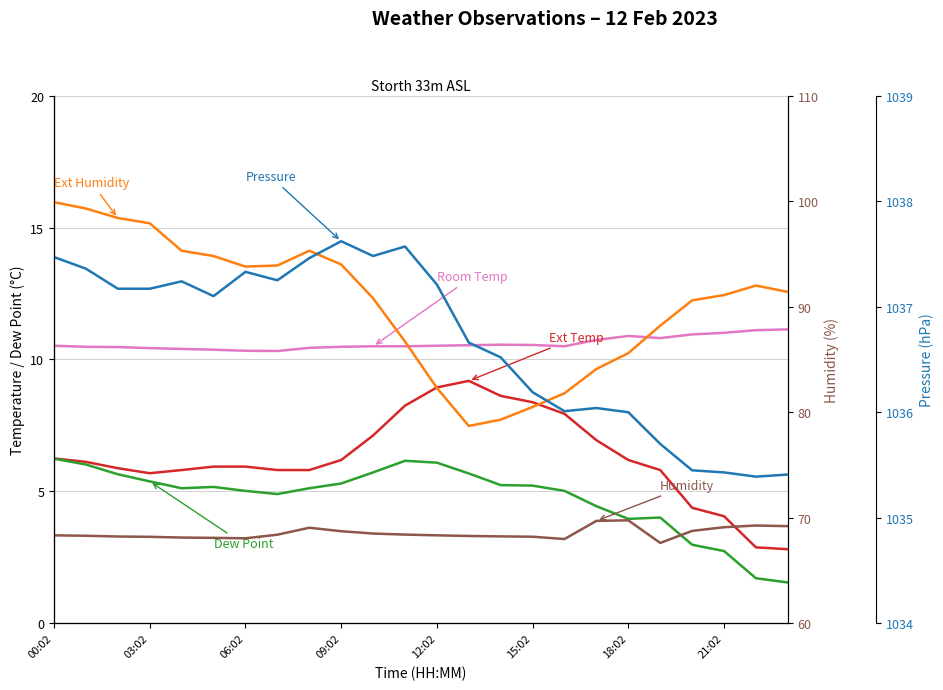

What position from the left is 10?

11